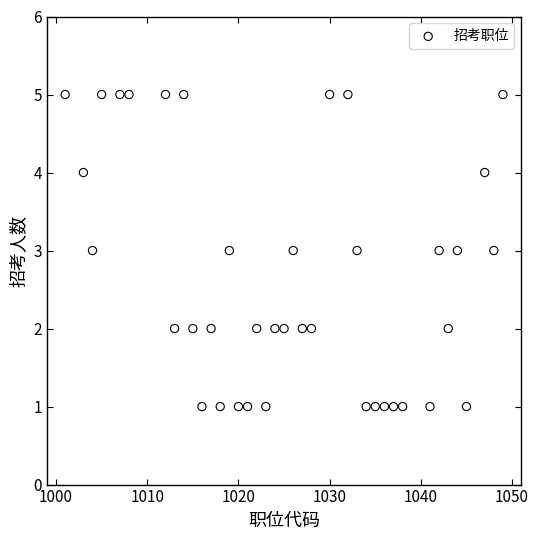

What is the range of X values (max minus min)?

48